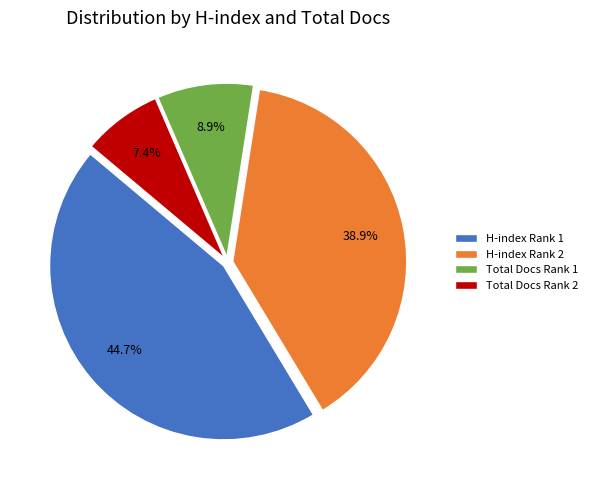

What is the largest slice in the pie chart?

H-index Rank 1